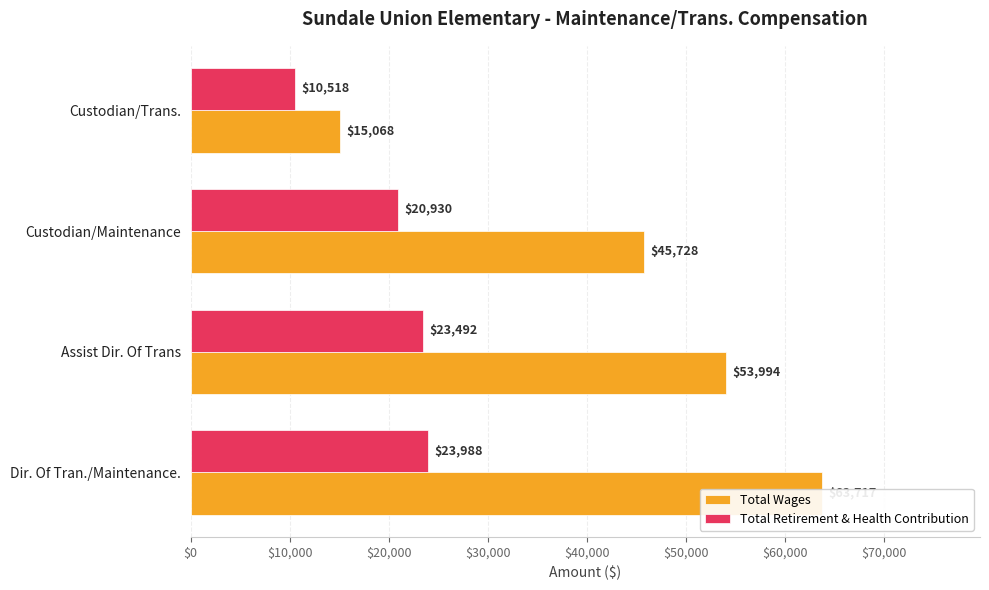

What are all the series names shown in the legend?

Total Wages, Total Retirement & Health Contribution